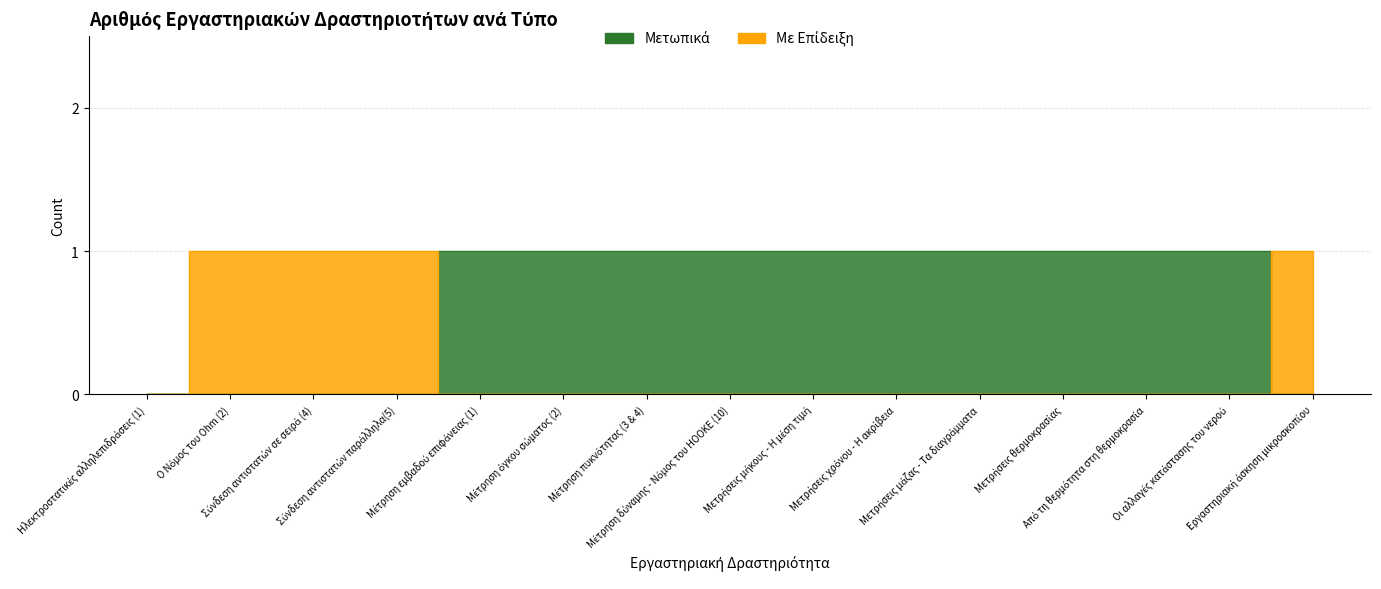

What is the difference between the highest and lowest values at Ο Νόμος του Ohm (2)?

1